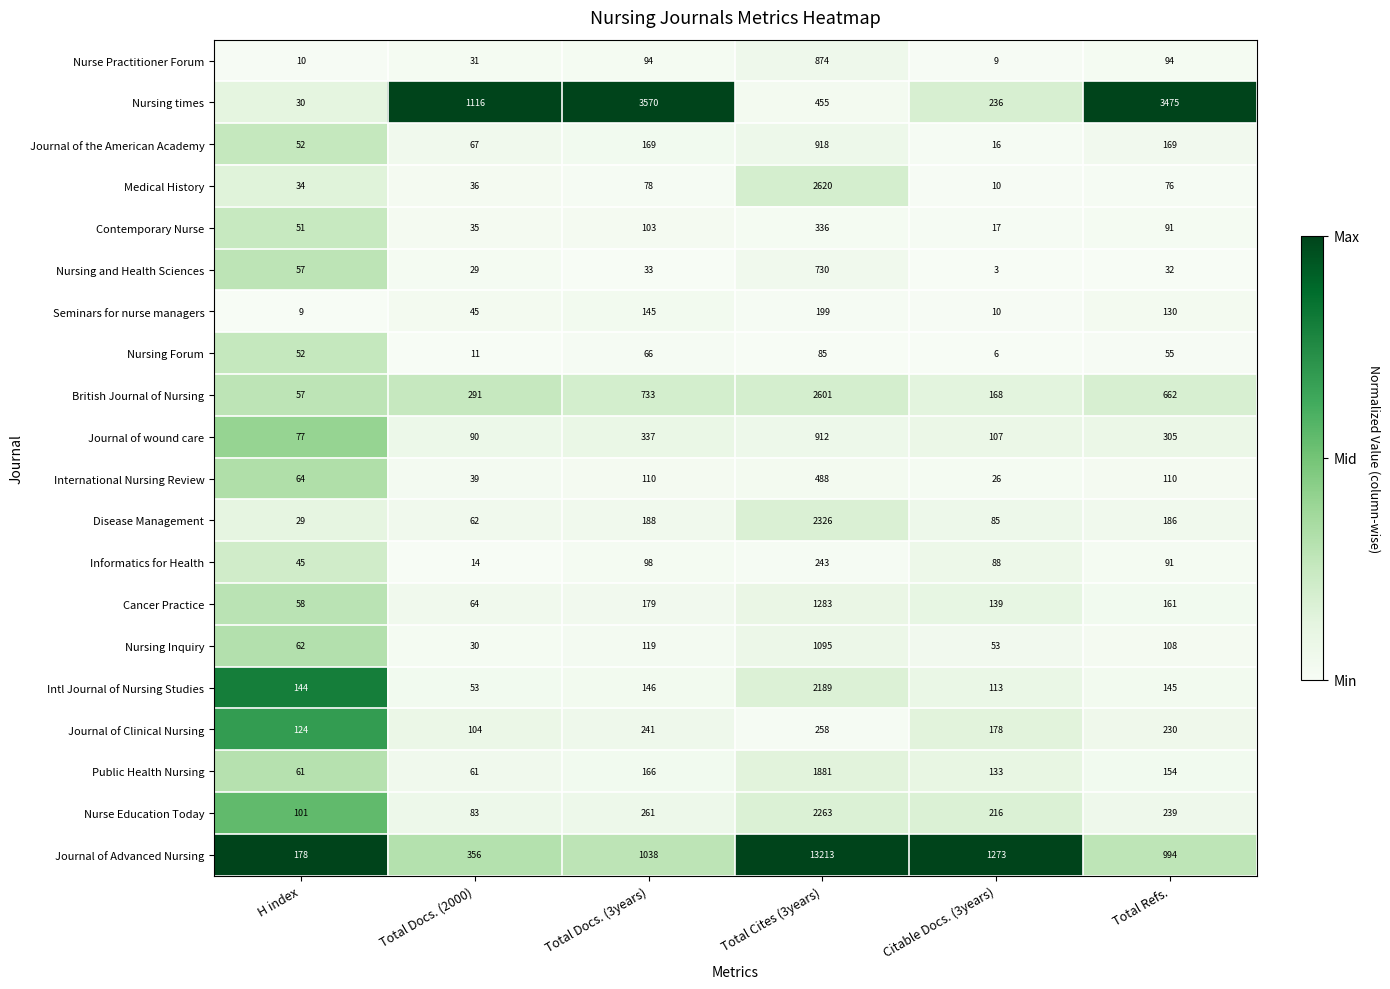

Is it true that Intl Journal of Nursing Studies equals 223 at Total Docs. (3years)?

False